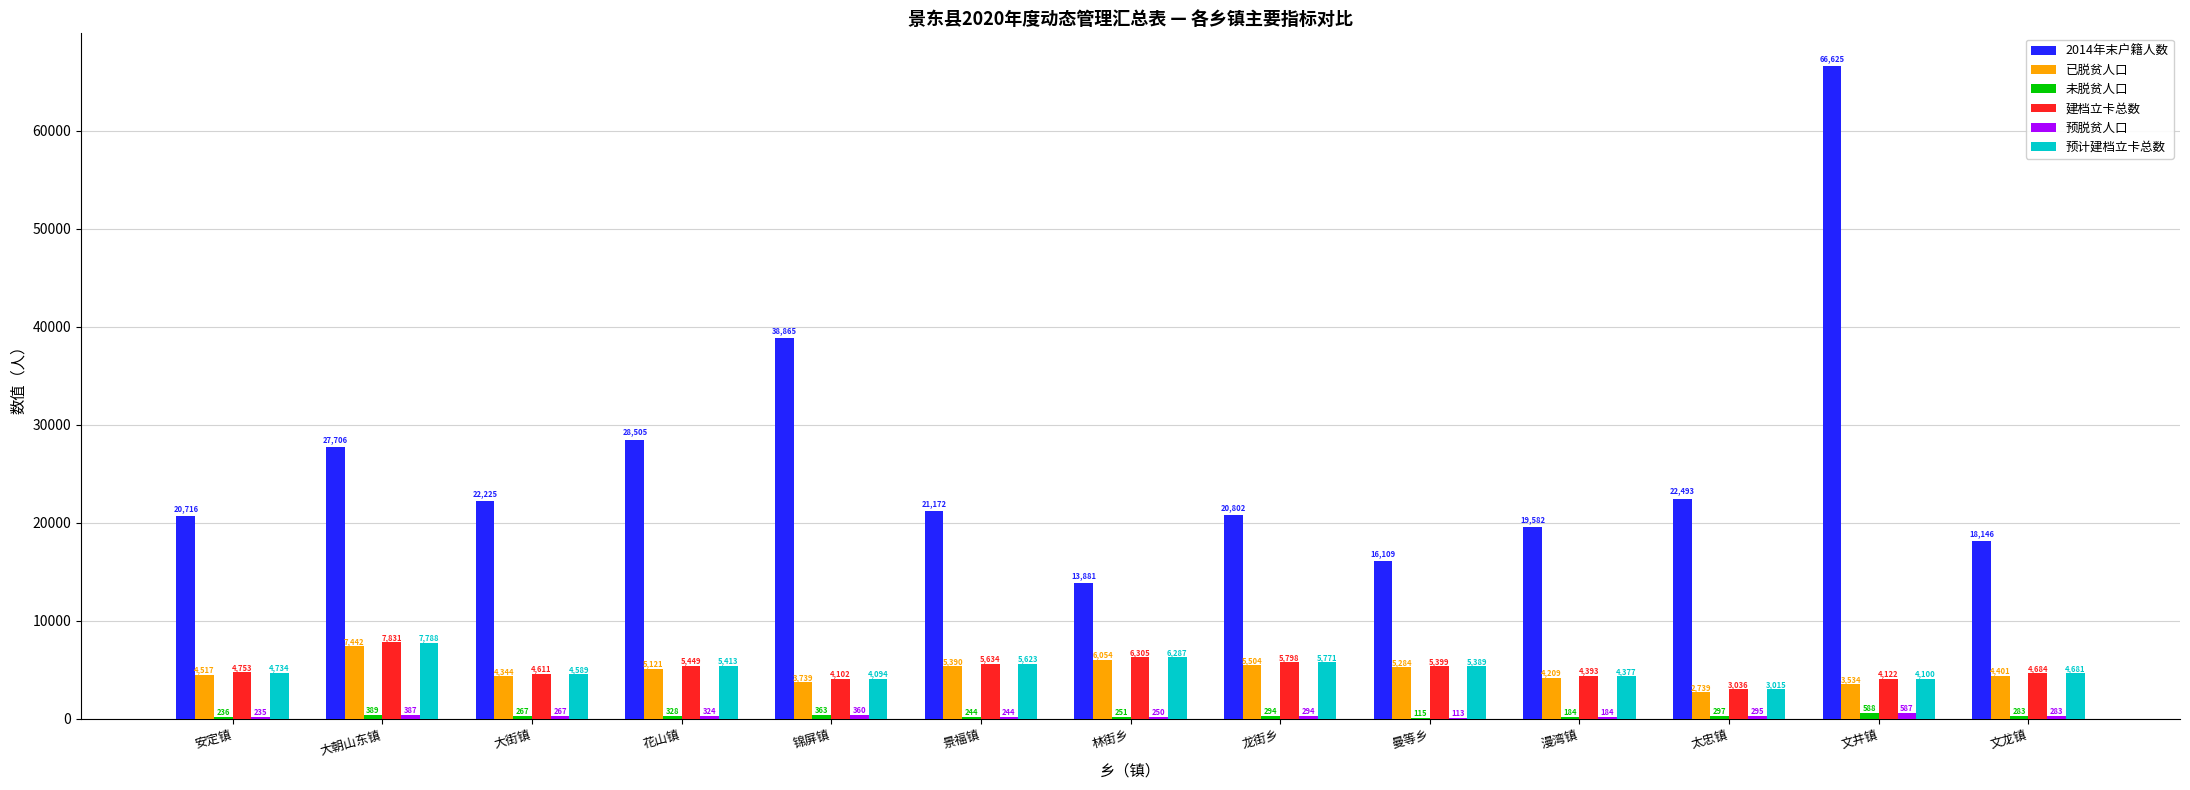

At which category is the sum across all series the highest?

文井镇